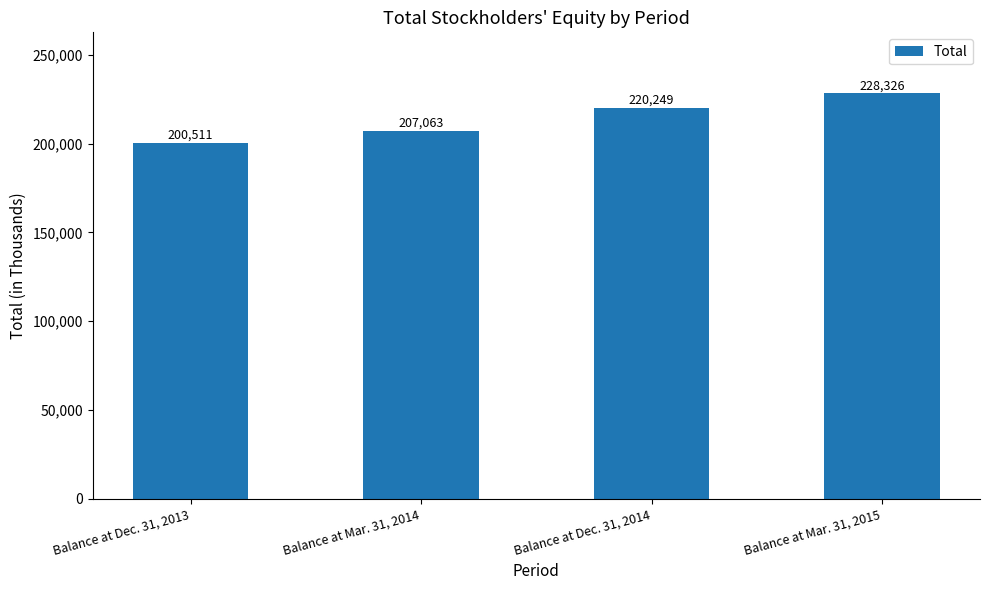

What is the ratio of the value at Balance at Mar. 31, 2014 to the value at Balance at Mar. 31, 2015?

0.9